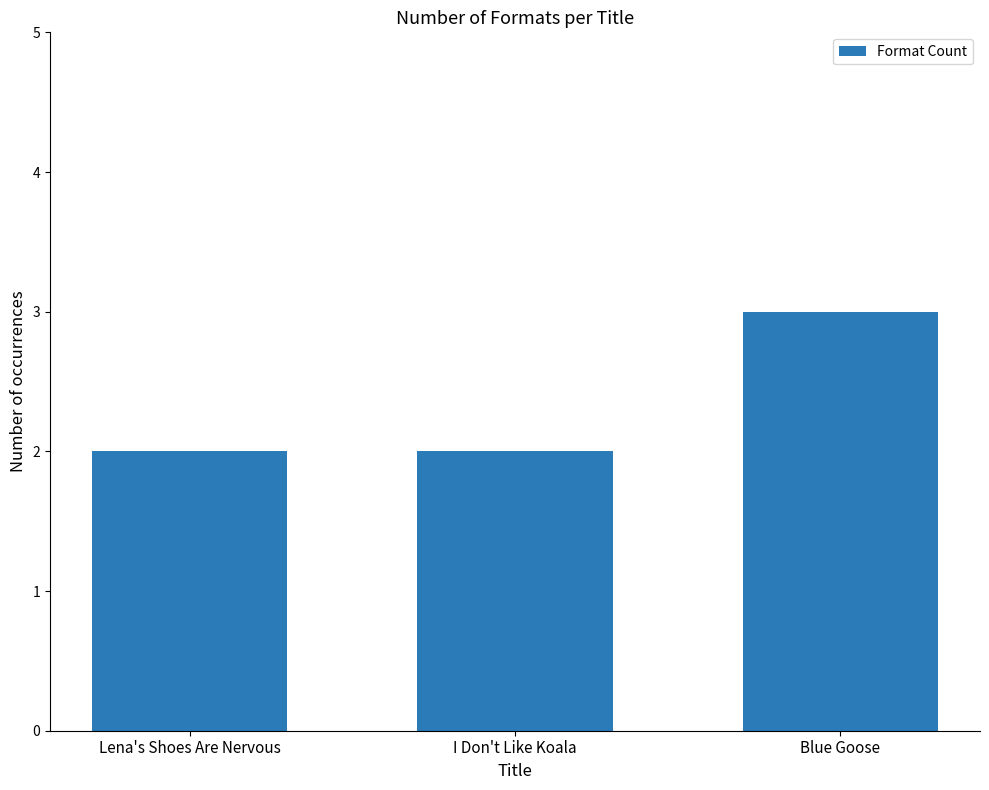

What is the label of the 2nd bar from the right?

I Don't Like Koala